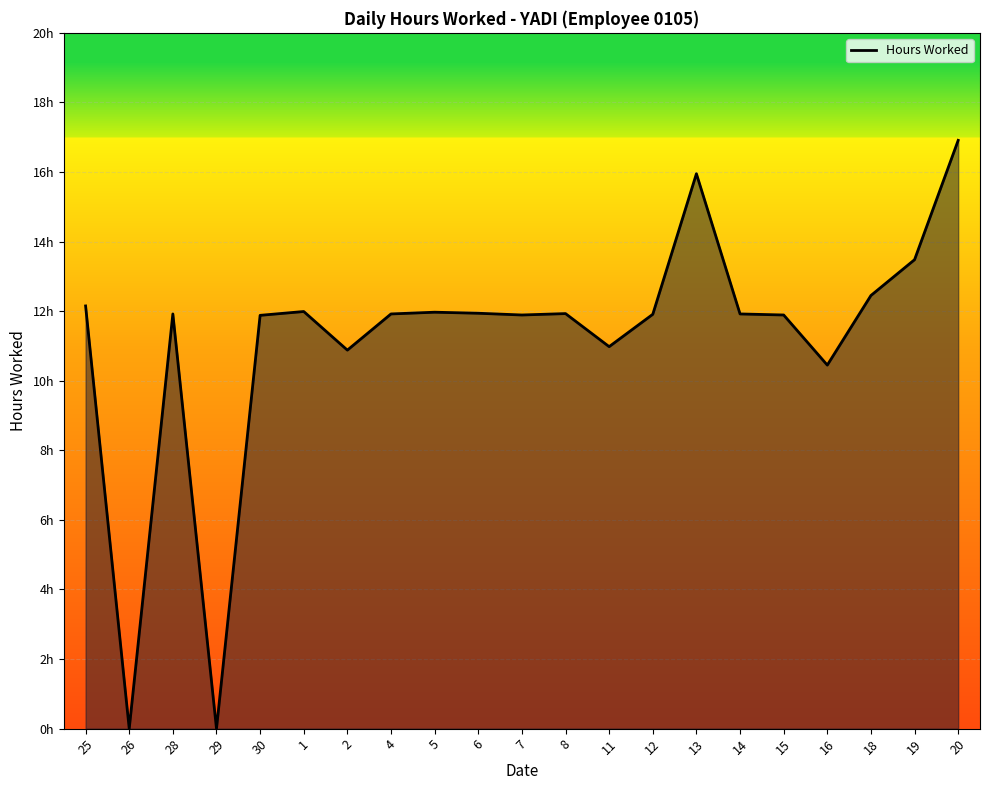

At which label is the value closest to 8?

16